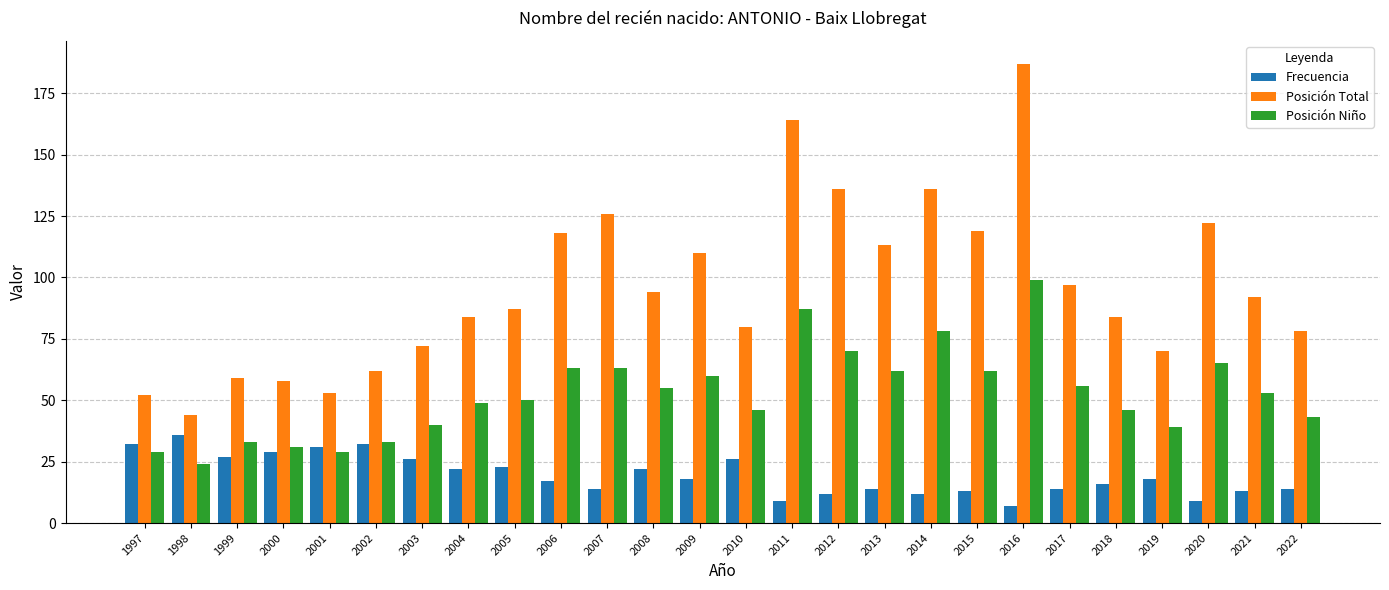

How many data points does each series have?

26